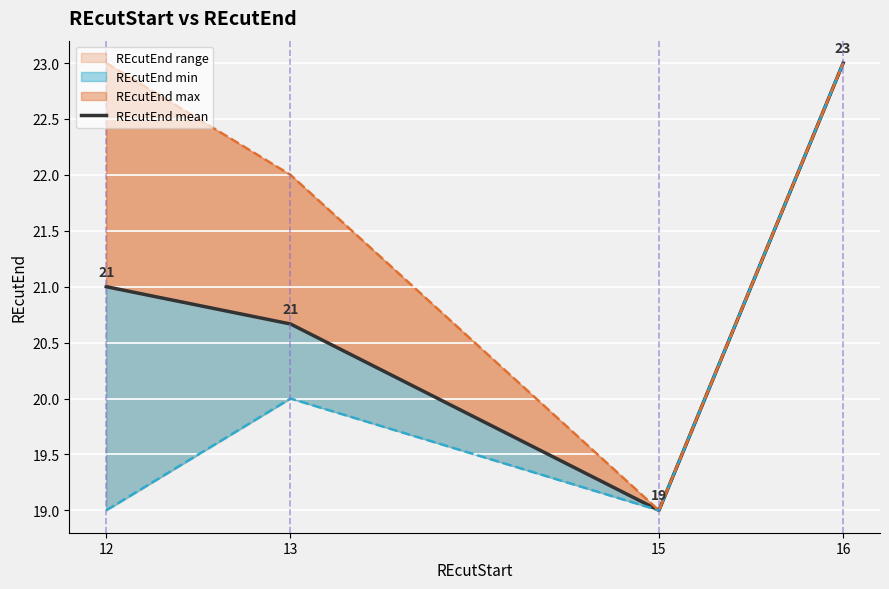

What is the difference between the maximum and second lowest values?

2.3